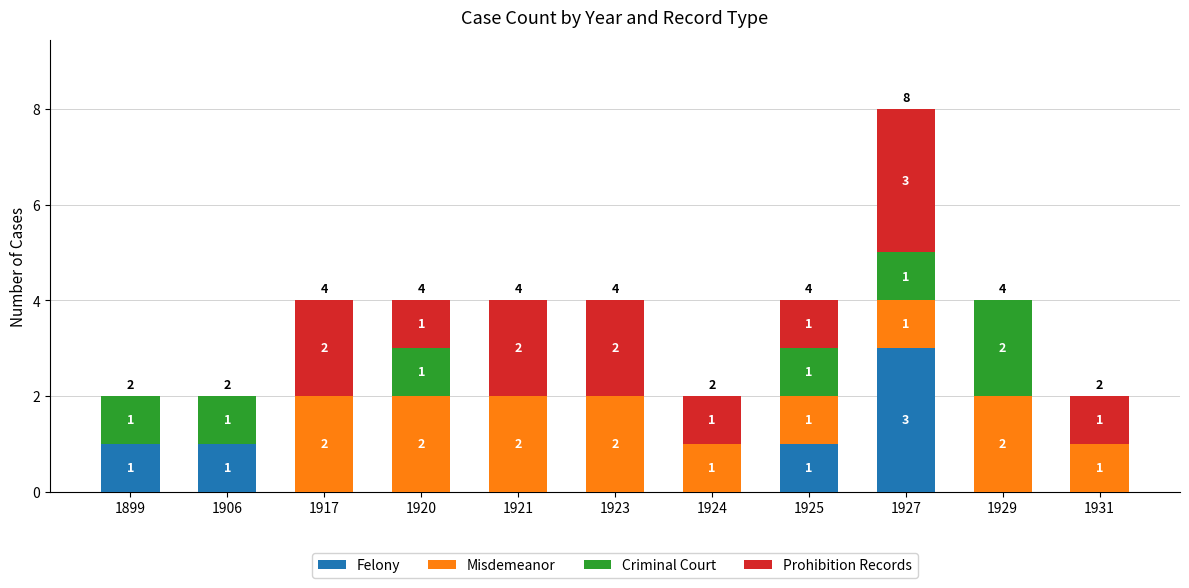

What is the sum of the Felony values at 1906 and 1925?

2